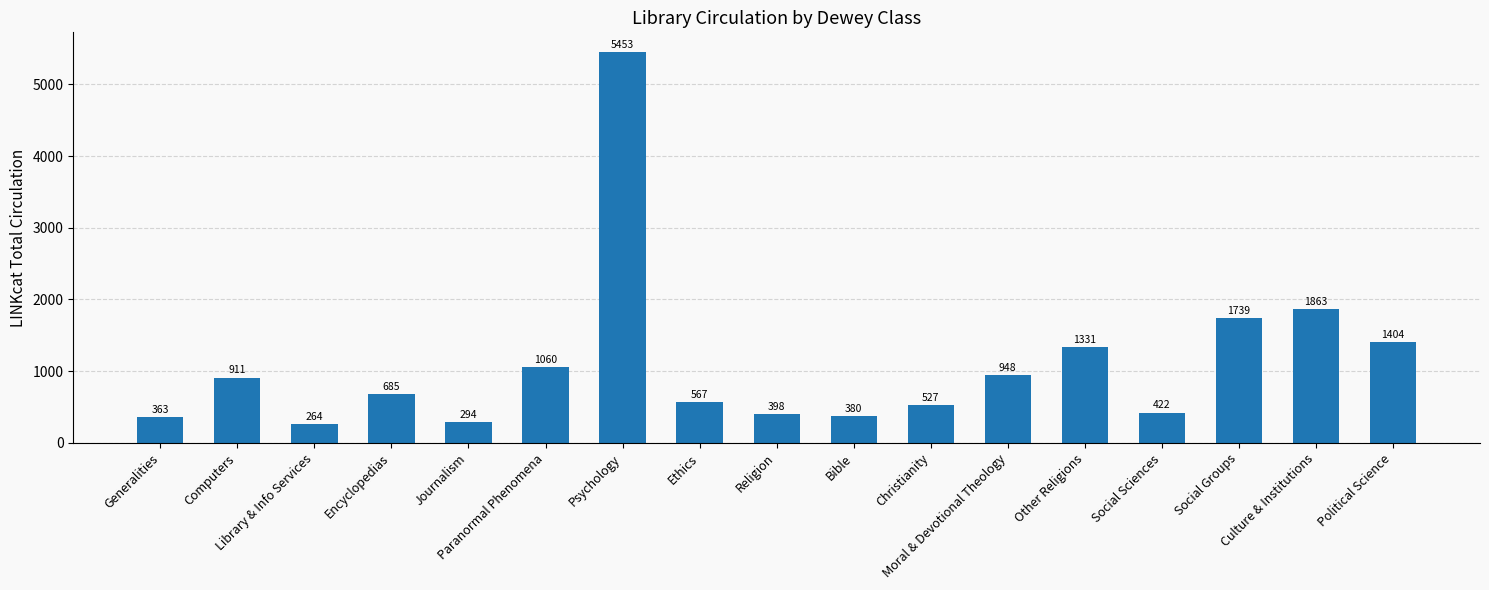

The value at Moral & Devotional Theology is 512. True or false?

False